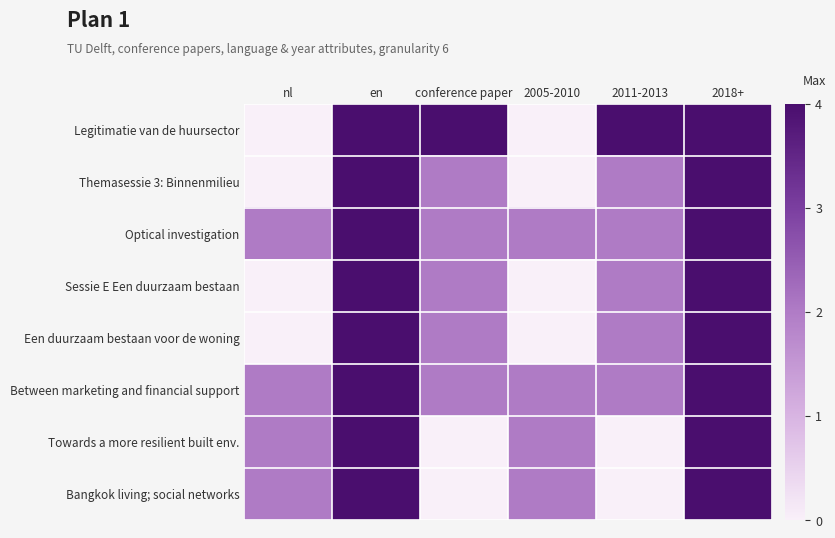

Which series has the widest spread of values?

Legitimatie van de huursector